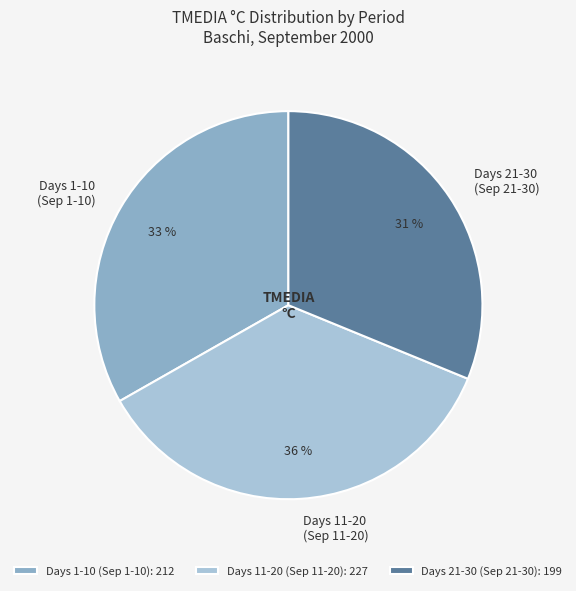

Is it true that Days 21-30 (Sep 21-30) is 31% of the pie?

True